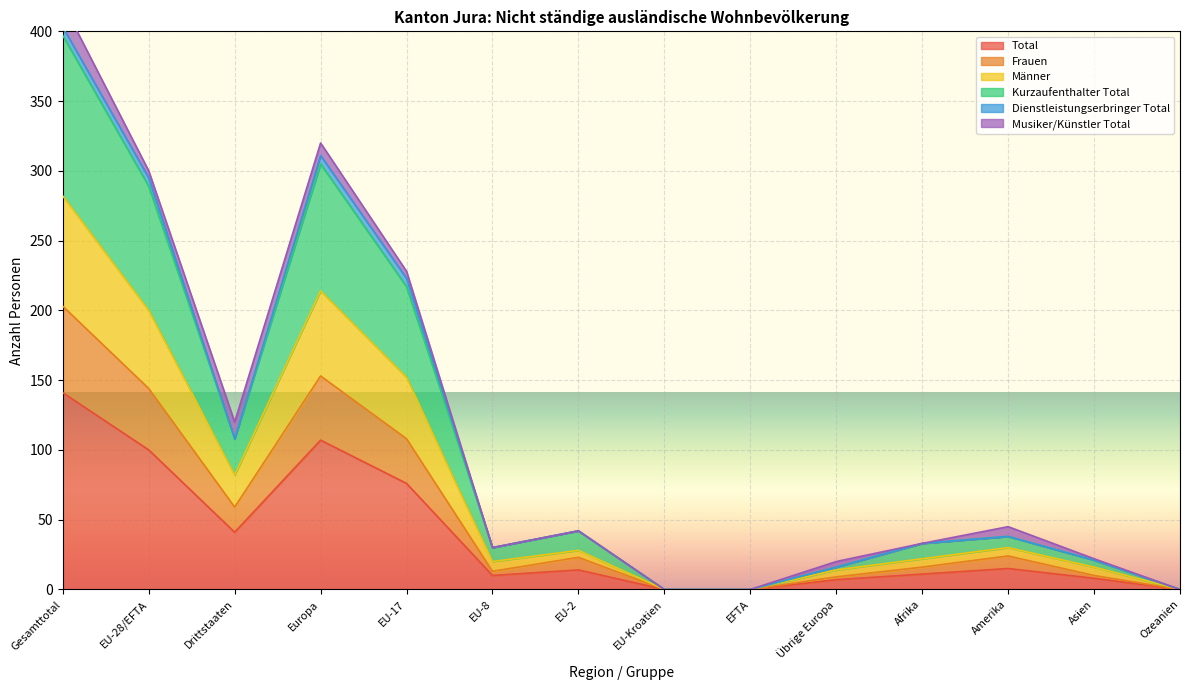

The value of Total at EU-17 is 76. True or false?

True